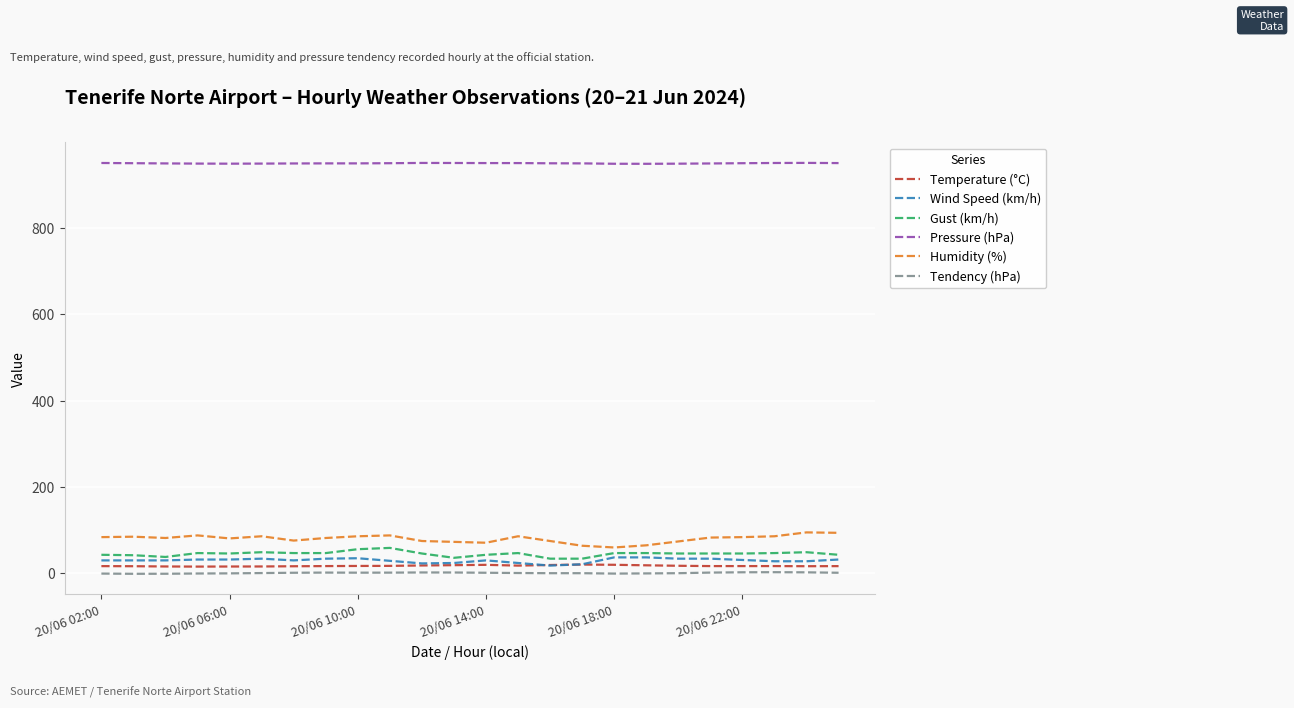

True or false: Gust (km/h) and Humidity (%) cross at least once.

False